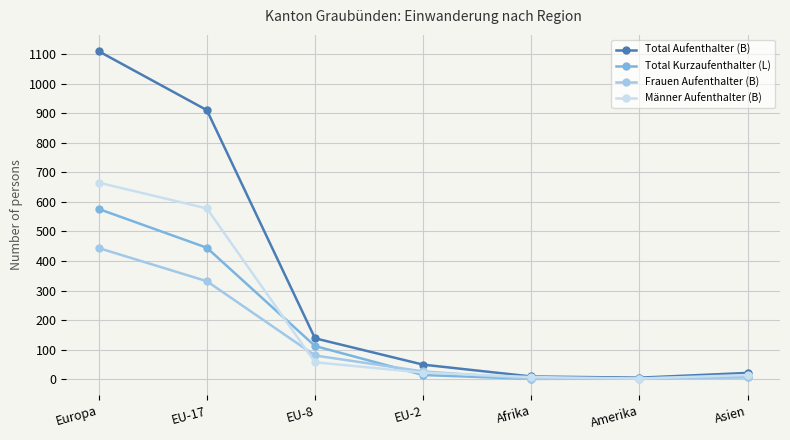

How many categories are shown in the chart?

7